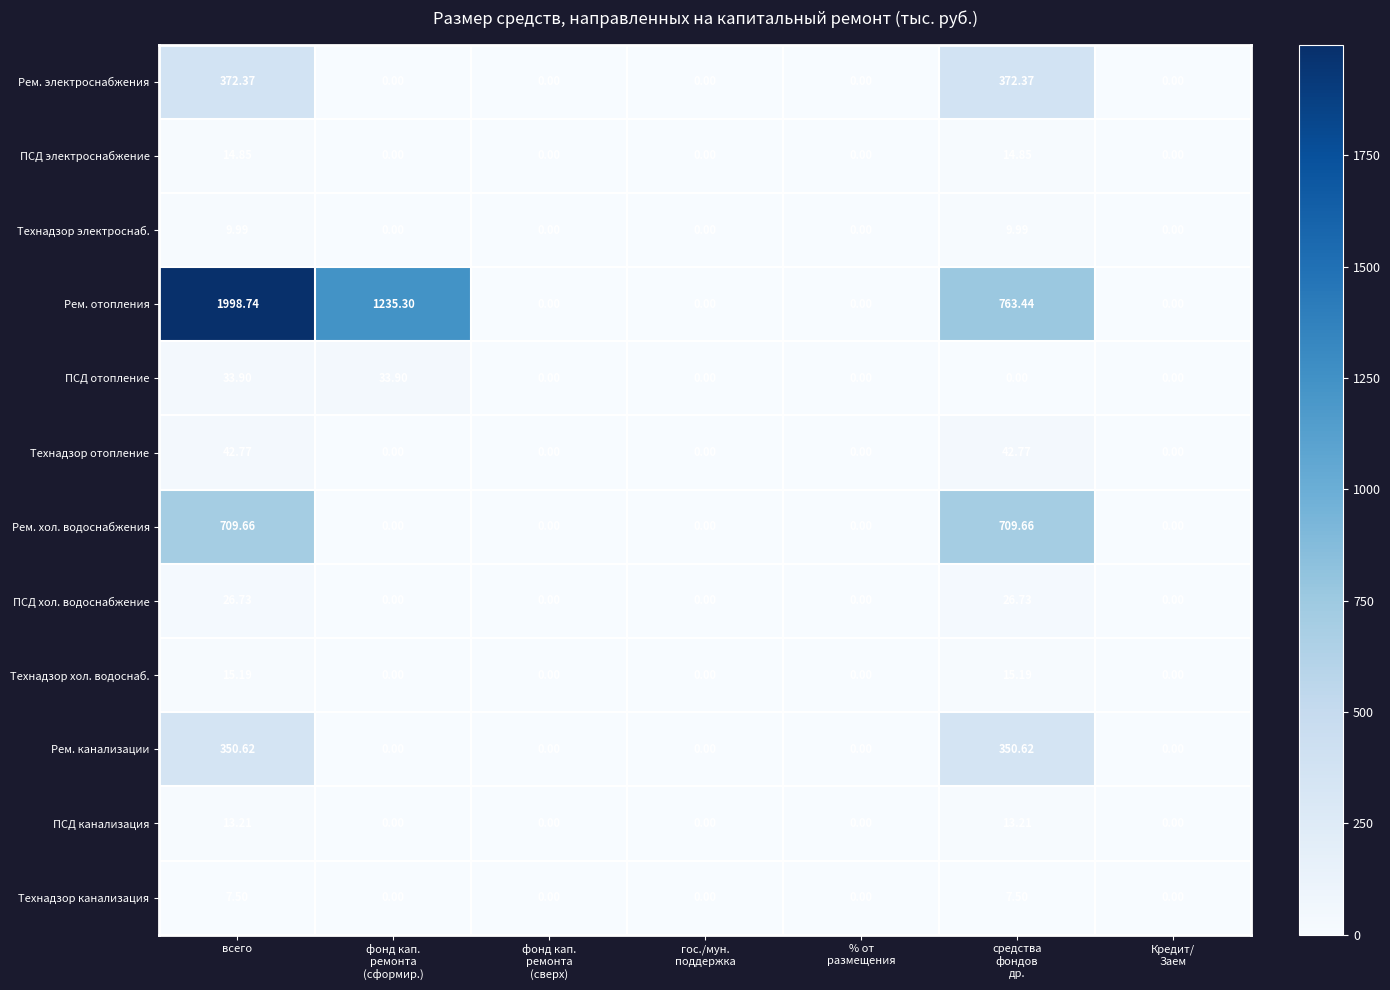

List the series in order of their peak value, lowest first.

Технадзор канализация, Технадзор электроснаб., ПСД канализация, ПСД электроснабжение, Технадзор хол. водоснаб., ПСД хол. водоснабжение, ПСД отопление, Технадзор отопление, Рем. канализации, Рем. электроснабжения, Рем. хол. водоснабжения, Рем. отопления